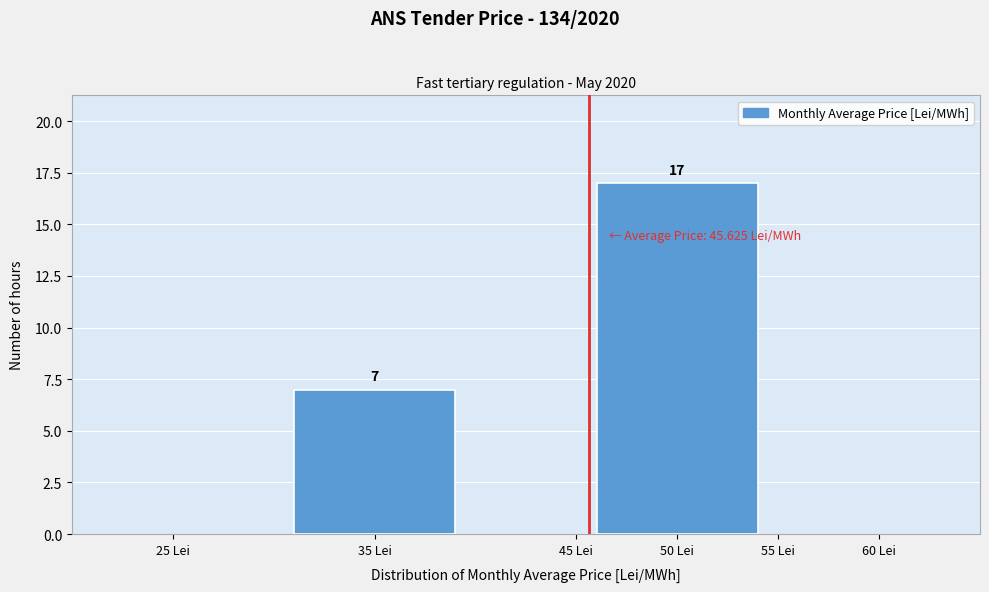

Reading left to right, transcribe all the data shown in this chart.

35 Lei=7	50 Lei=17